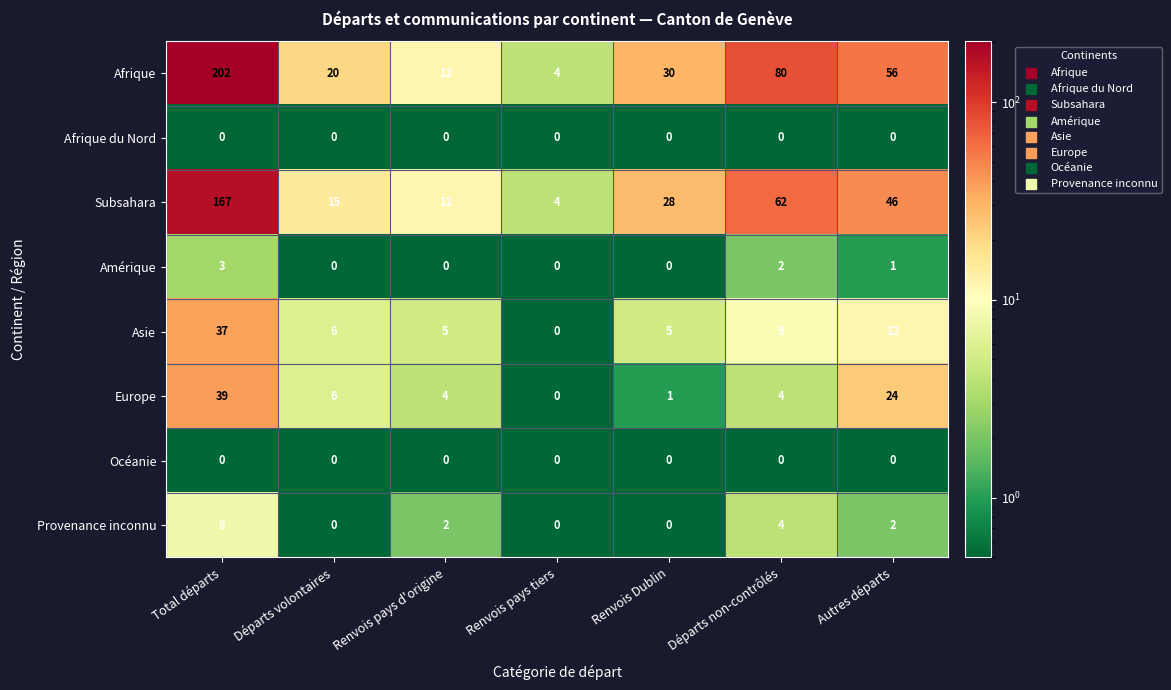

True or false: Europe has a value of 7 at Renvois pays d'origine.

False